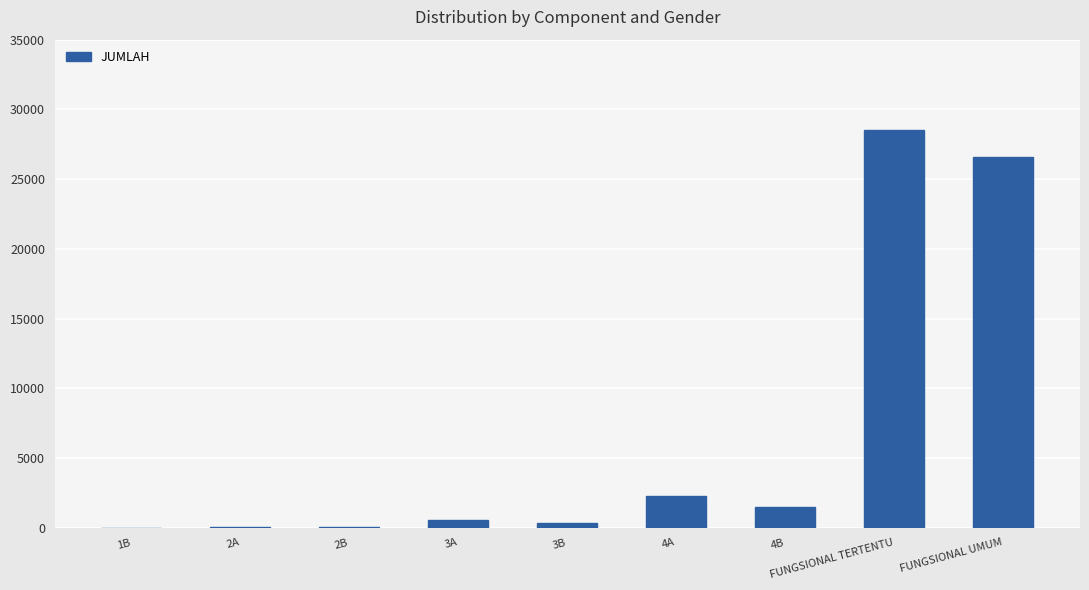

What is the change in value from 4A to FUNGSIONAL TERTENTU?

+26290